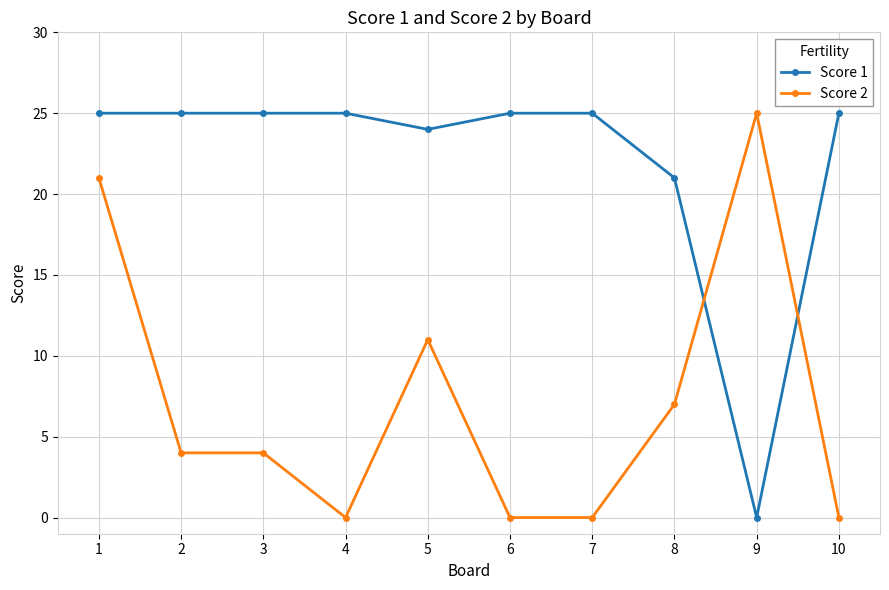

At which label is Score 1 closest to 12?

8